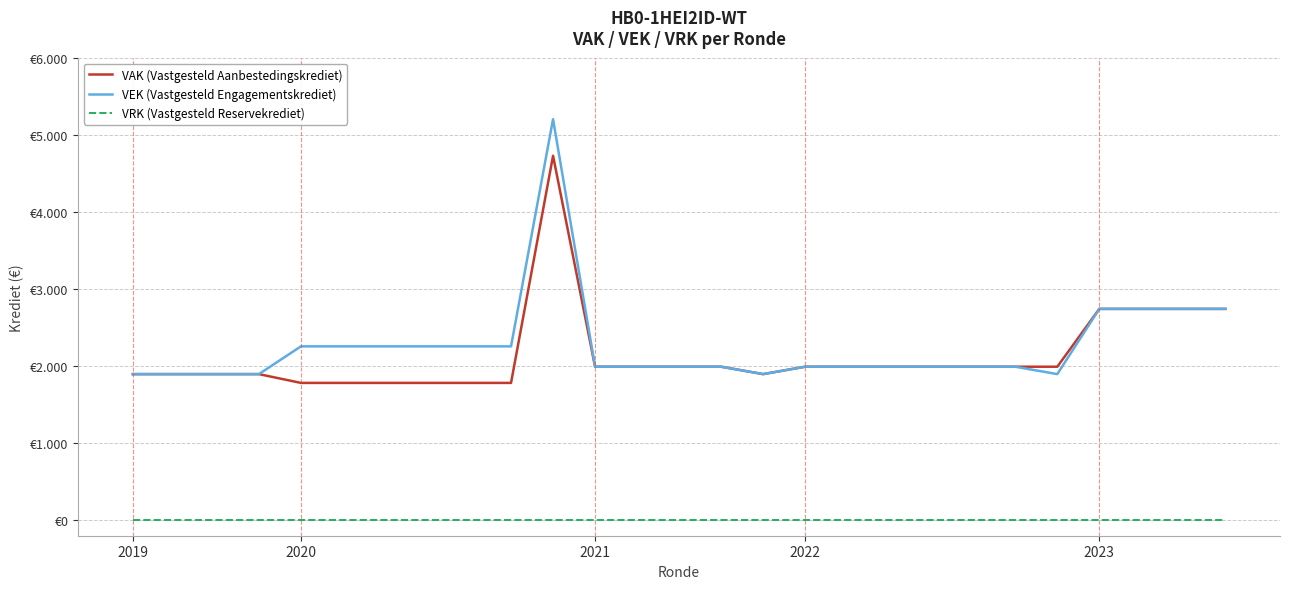

How many interior local peaks does the VAK (Vastgesteld Aanbestedingskrediet) series have?

1